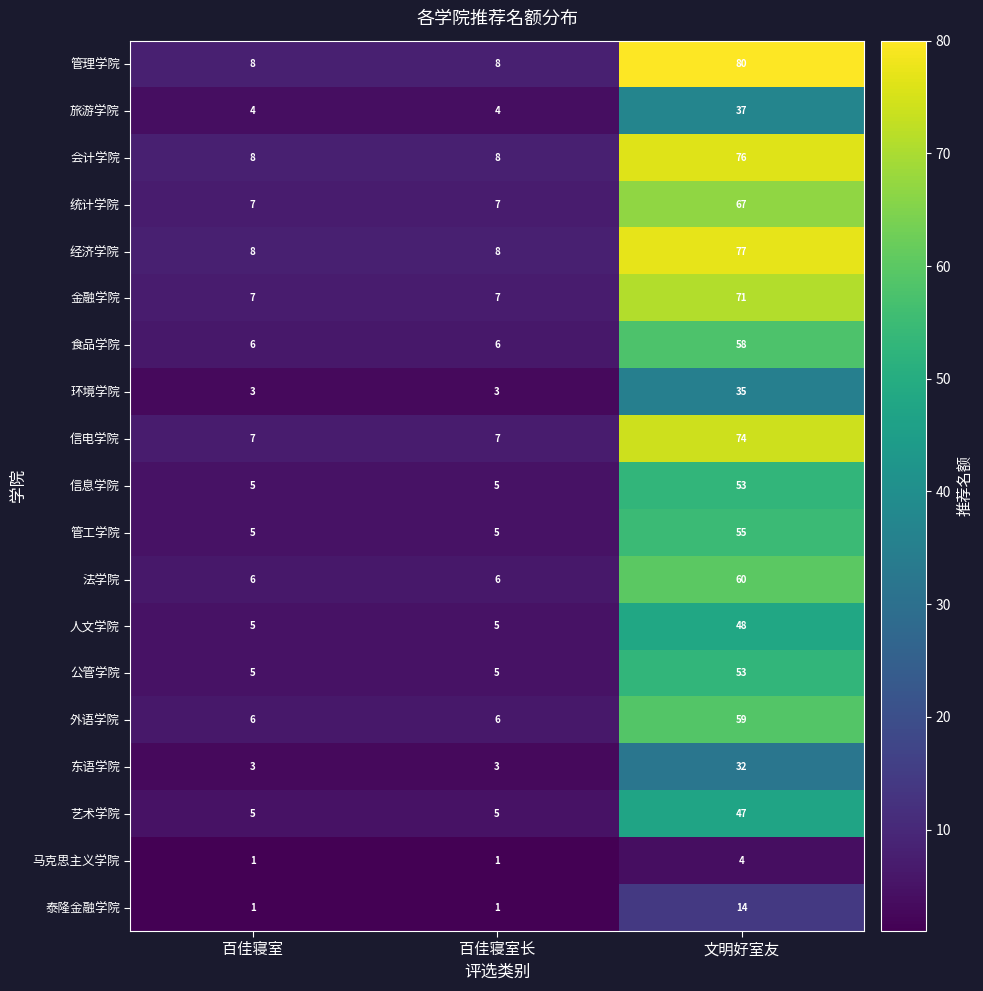

What is the maximum value for 管工学院?

55